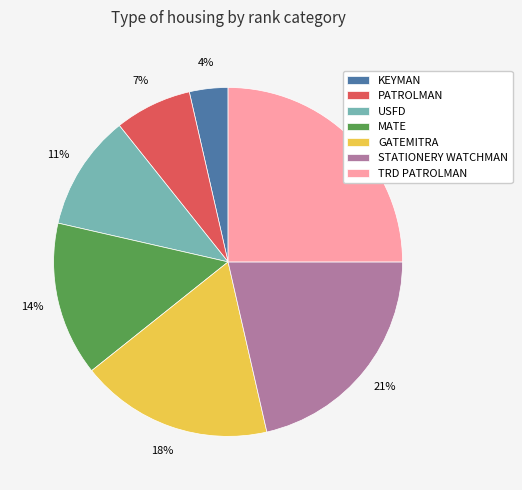

Combined, do KEYMAN and GATEMITRA account for over 50%?

No